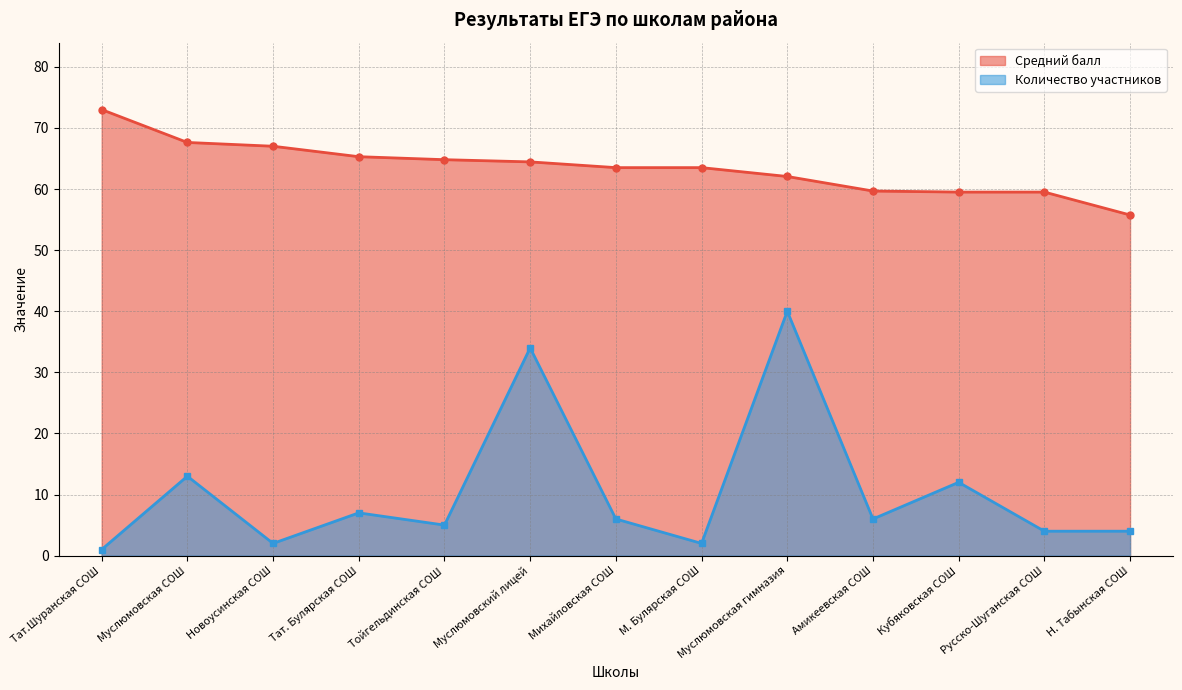

Reading left to right, extract all data points from this chart.

Средний балл: Тат.Шуранская СОШ=73.0	Муслюмовская СОШ=67.6	Новоусинская СОШ=67.0	Тат. Булярская СОШ=65.3	Тойгельдинская СОШ=64.8	Муслюмовский лицей=64.4	Михайловская СОШ=63.5	М. Булярская СОШ=63.5	Муслюмовская гимназия=62.0	Амикеевская СОШ=59.7	Кубяковская СОШ=59.5	Русско-Шуганская СОШ=59.5	Н. Табынская СОШ=55.8
Количество участников: Тат.Шуранская СОШ=1.0	Муслюмовская СОШ=13.0	Новоусинская СОШ=2.0	Тат. Булярская СОШ=7.0	Тойгельдинская СОШ=5.0	Муслюмовский лицей=34.0	Михайловская СОШ=6.0	М. Булярская СОШ=2.0	Муслюмовская гимназия=40.0	Амикеевская СОШ=6.0	Кубяковская СОШ=12.0	Русско-Шуганская СОШ=4.0	Н. Табынская СОШ=4.0